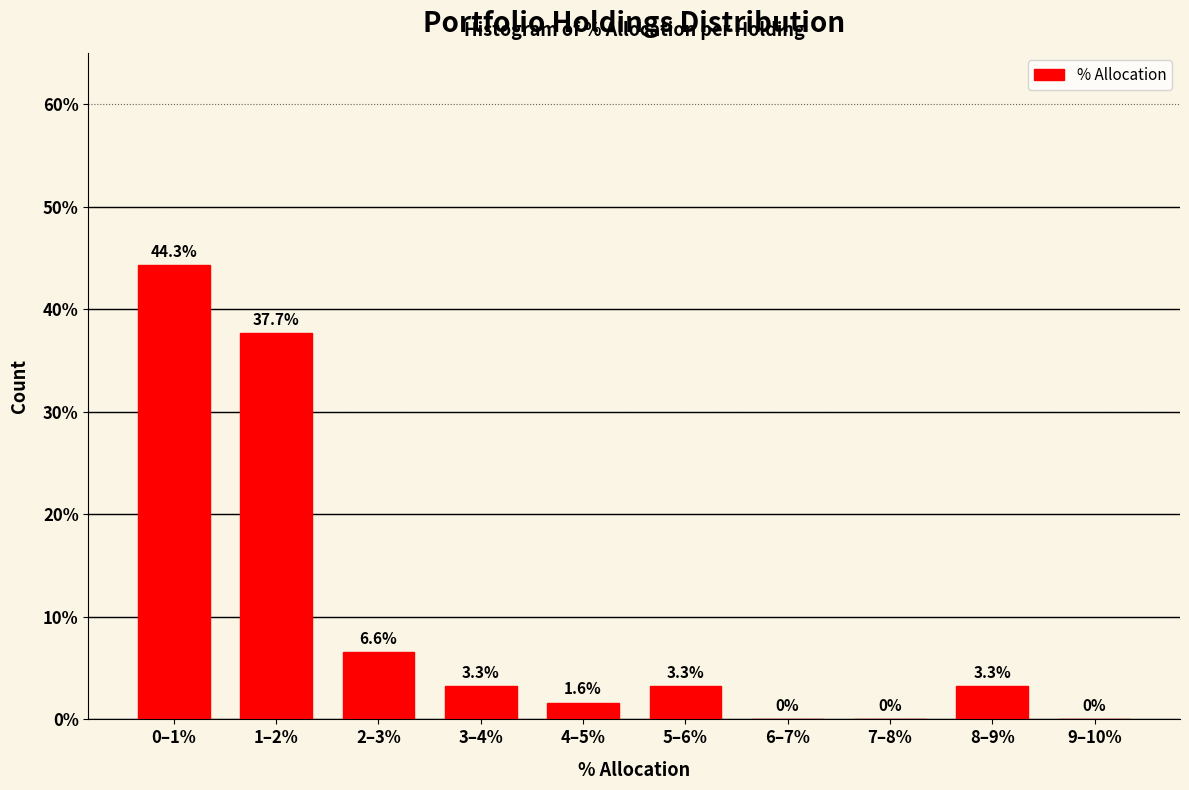

Reading left to right, list all the values displayed in this chart.

0–1%=44.3	1–2%=37.7	2–3%=6.6	3–4%=3.3	4–5%=1.6	5–6%=3.3	6–7%=0.0	7–8%=0.0	8–9%=3.3	9–10%=0.0